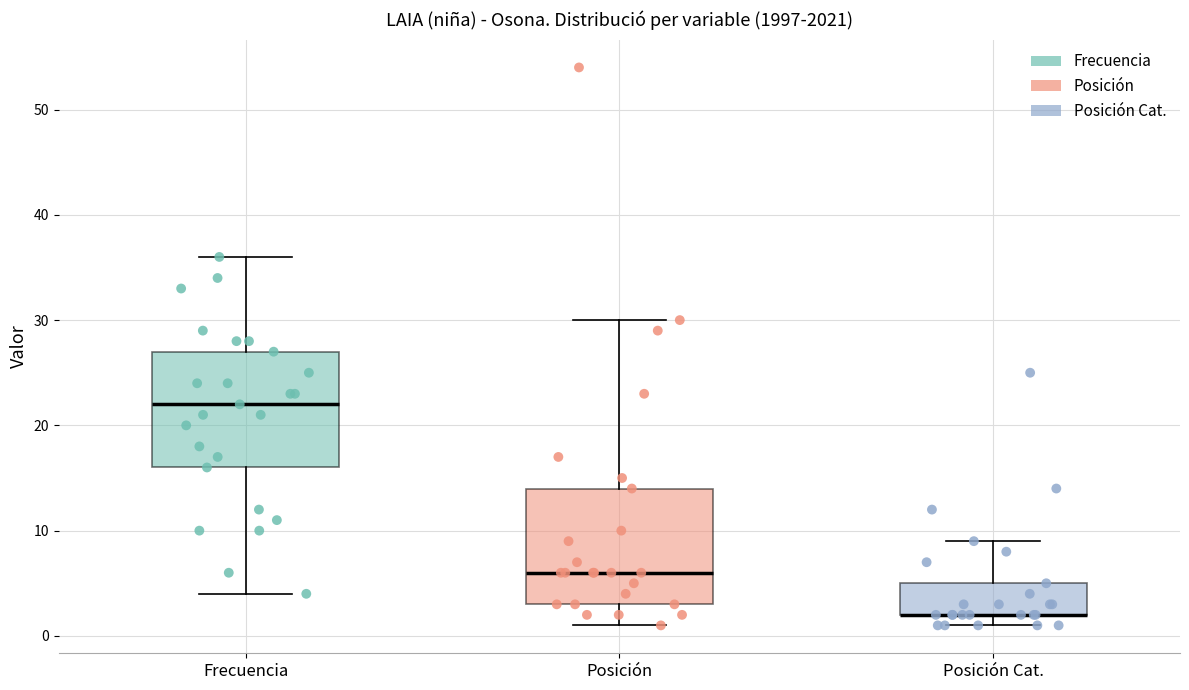

Where does the upper whisker of the box for Posición end on the y-axis? The values are not printed on the chart, so give them approximately, as read against the axis.

30